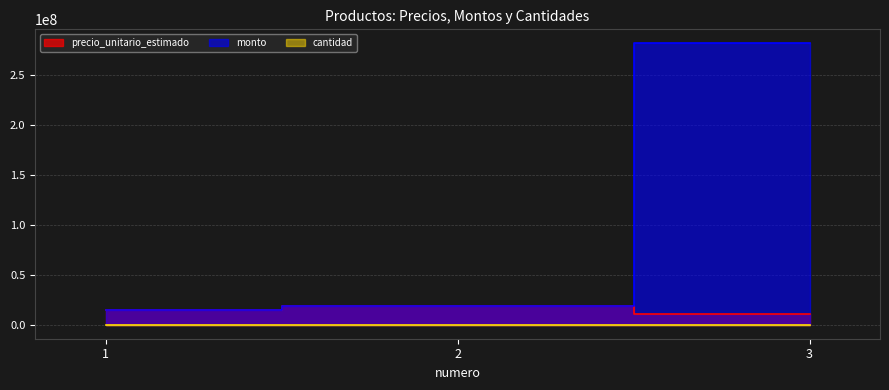

How many categories are shown in the chart?

3